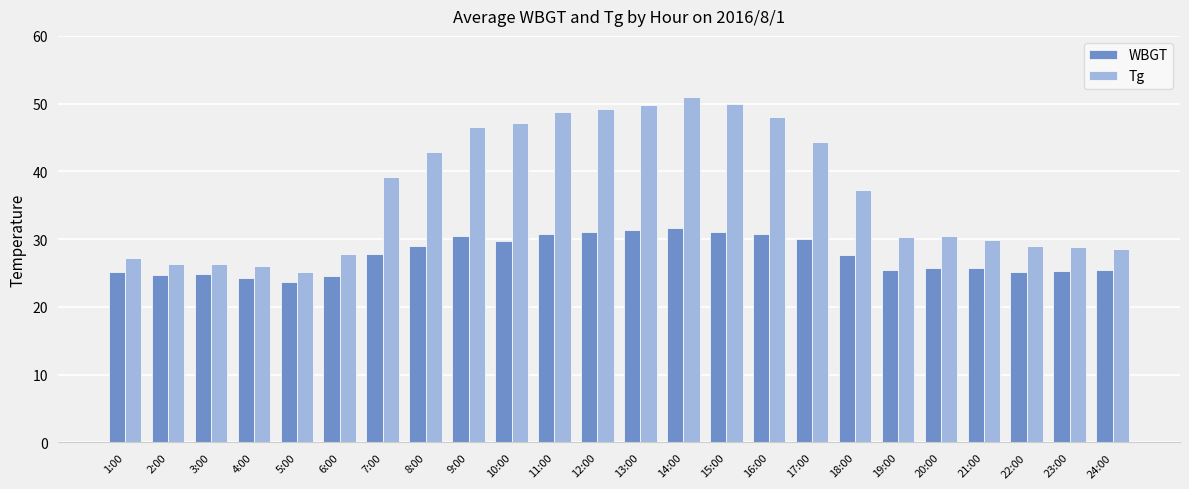

What is the label of the 7th bar from the left?

7:00